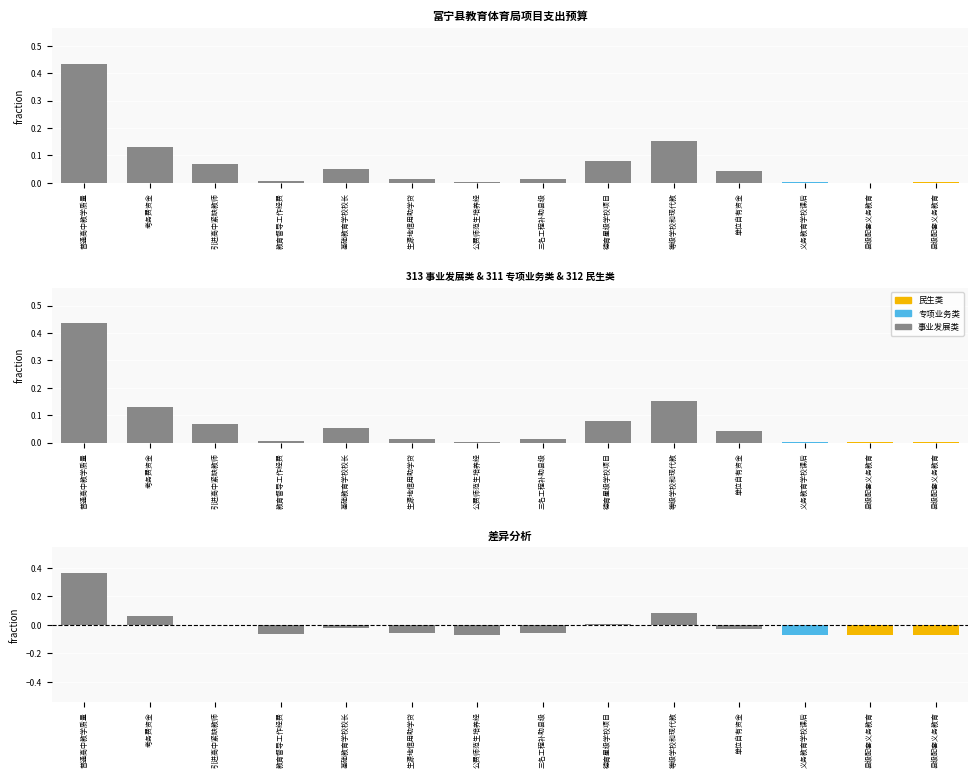

What is the label of the 1st bar from the left?

普通高中教学质量